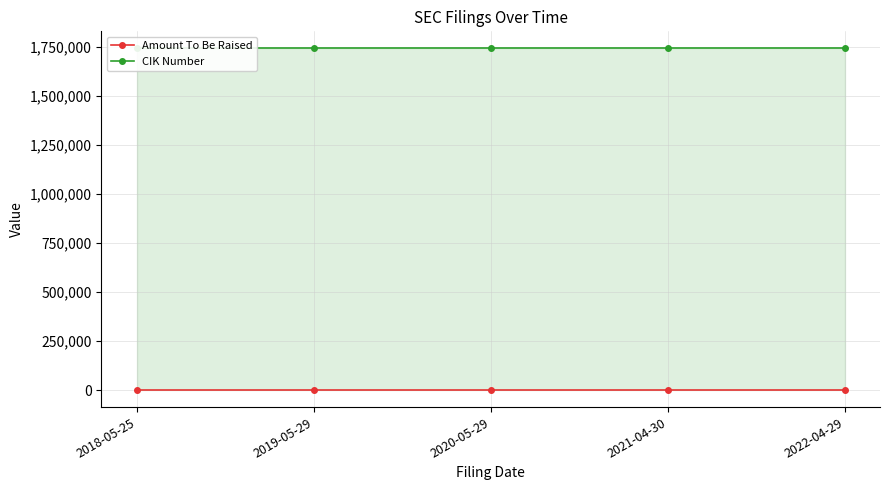

True or false: Amount To Be Raised and CIK Number cross at least once.

False